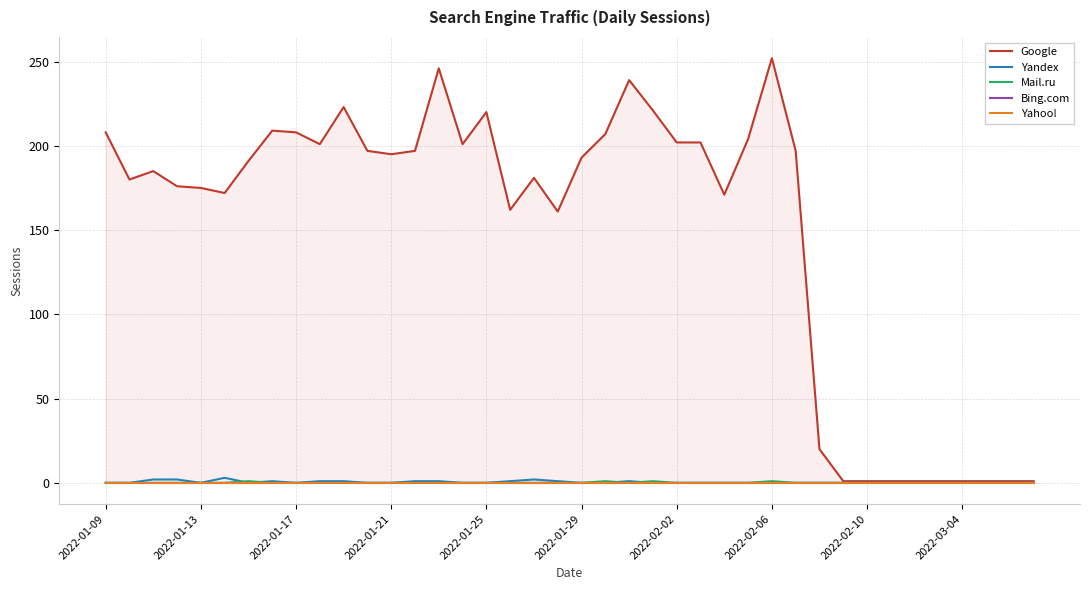

Which series has the largest total across all categories?

Google